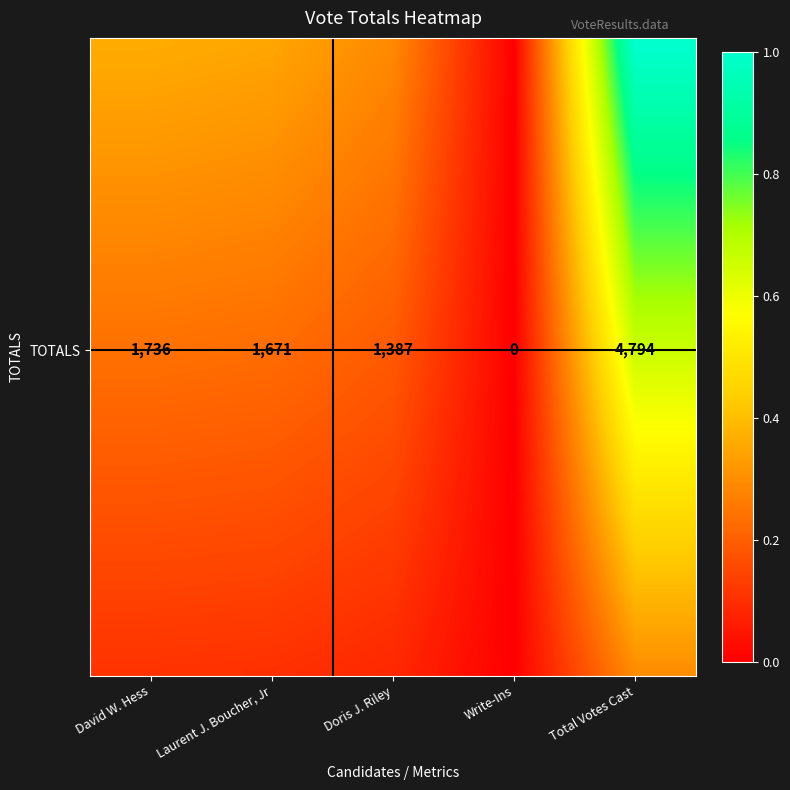

At which label is the value closest to 0?

Write-Ins